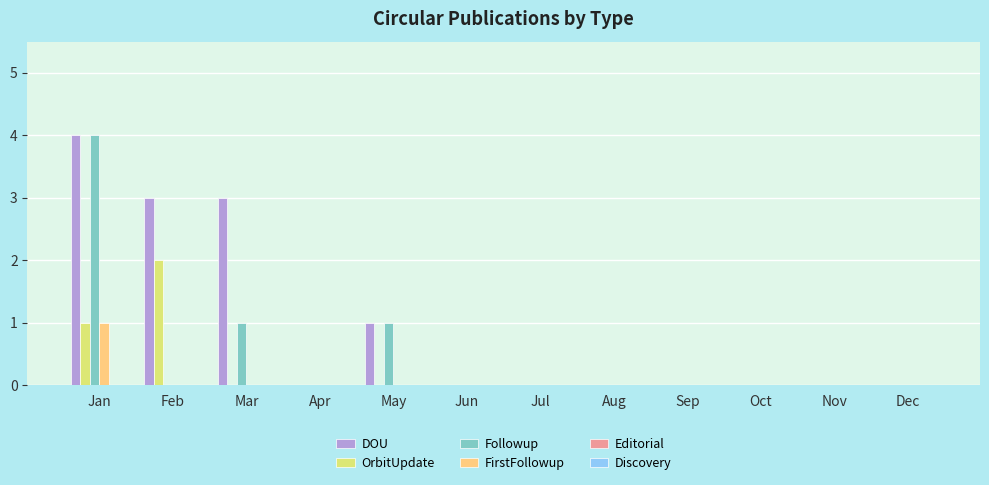

The OrbitUpdate series shows 0 at Aug. True or false?

True